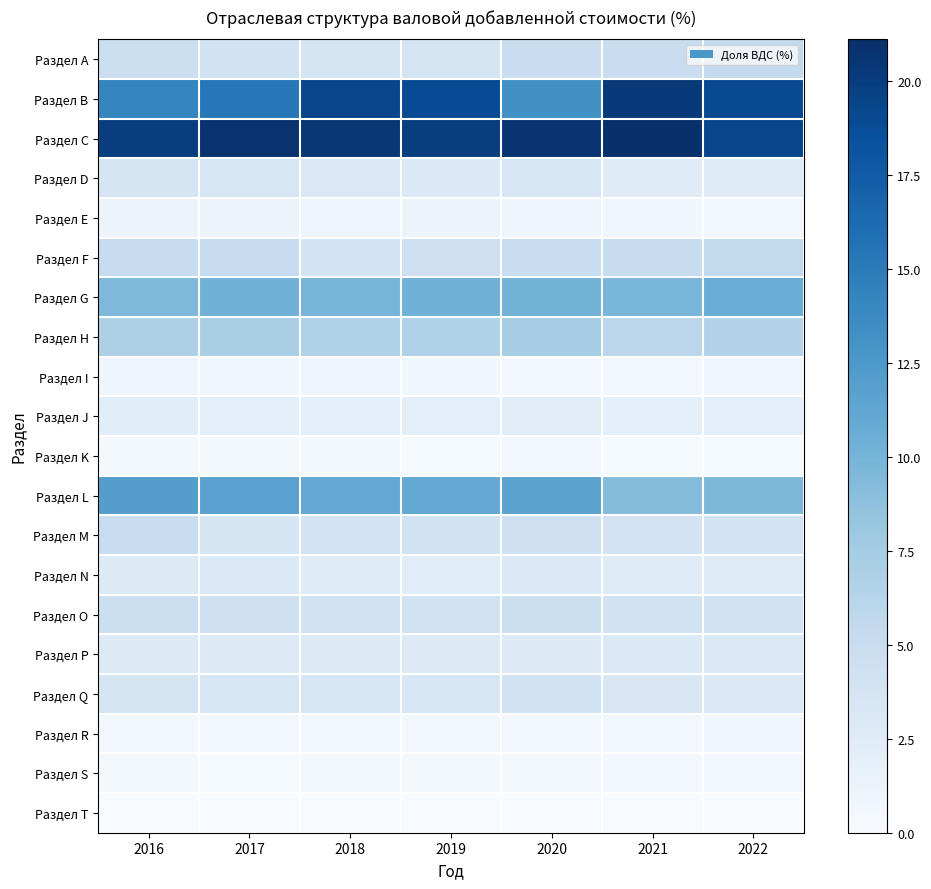

Reading left to right, list all the values displayed in this chart.

Раздел A: 2016=4.7	2017=4.1	2018=3.6	2019=3.7	2020=4.8	2021=4.8	2022=5.4
Раздел B: 2016=14.2	2017=15.3	2018=19.3	2019=18.8	2020=13.2	2021=20.3	2022=18.9
Раздел C: 2016=19.9	2017=20.8	2018=20.5	2019=20.0	2020=20.7	2021=21.1	2022=19.3
Раздел D: 2016=3.5	2017=3.4	2018=3.1	2019=2.9	2020=3.3	2021=2.5	2022=2.6
Раздел E: 2016=1.2	2017=1.2	2018=1.0	2019=1.2	2020=1.0	2021=0.8	2022=0.6
Раздел F: 2016=5.1	2017=5.2	2018=3.9	2019=4.5	2020=4.9	2021=5.1	2022=5.5
Раздел G: 2016=9.5	2017=10.2	2018=9.9	2019=10.3	2020=10.1	2021=9.8	2022=10.7
Раздел H: 2016=6.9	2017=7.1	2018=6.7	2019=6.7	2020=7.4	2021=6.0	2022=6.5
Раздел I: 2016=0.9	2017=0.8	2018=0.9	2019=0.8	2020=0.6	2021=0.6	2022=0.8
Раздел J: 2016=2.3	2017=2.1	2018=2.1	2019=2.0	2020=2.2	2021=1.9	2022=2.0
Раздел K: 2016=0.4	2017=0.4	2018=0.4	2019=0.3	2020=0.5	2021=0.3	2022=0.3
Раздел L: 2016=12.0	2017=11.7	2018=11.1	2019=11.0	2020=11.6	2021=9.2	2022=9.6
Раздел M: 2016=4.9	2017=3.6	2018=3.8	2019=4.1	2020=4.3	2021=3.8	2022=3.9
Раздел N: 2016=2.7	2017=2.9	2018=2.5	2019=2.4	2020=2.9	2021=2.5	2022=2.6
Раздел О: 2016=4.6	2017=4.4	2018=4.1	2019=4.1	2020=4.7	2021=4.1	2022=4.1
Раздел P: 2016=2.8	2017=2.7	2018=2.8	2019=2.8	2020=2.8	2021=2.9	2022=3.0
Раздел Q: 2016=3.5	2017=3.3	2018=3.4	2019=3.4	2020=4.1	2021=3.2	2022=3.0
Раздел R: 2016=0.5	2017=0.5	2018=0.5	2019=0.6	2020=0.5	2021=0.6	2022=0.7
Раздел S: 2016=0.4	2017=0.3	2018=0.4	2019=0.4	2020=0.4	2021=0.5	2022=0.5
Раздел T: 2016=0.0	2017=0.0	2018=0.0	2019=0.0	2020=0.0	2021=0.0	2022=0.0